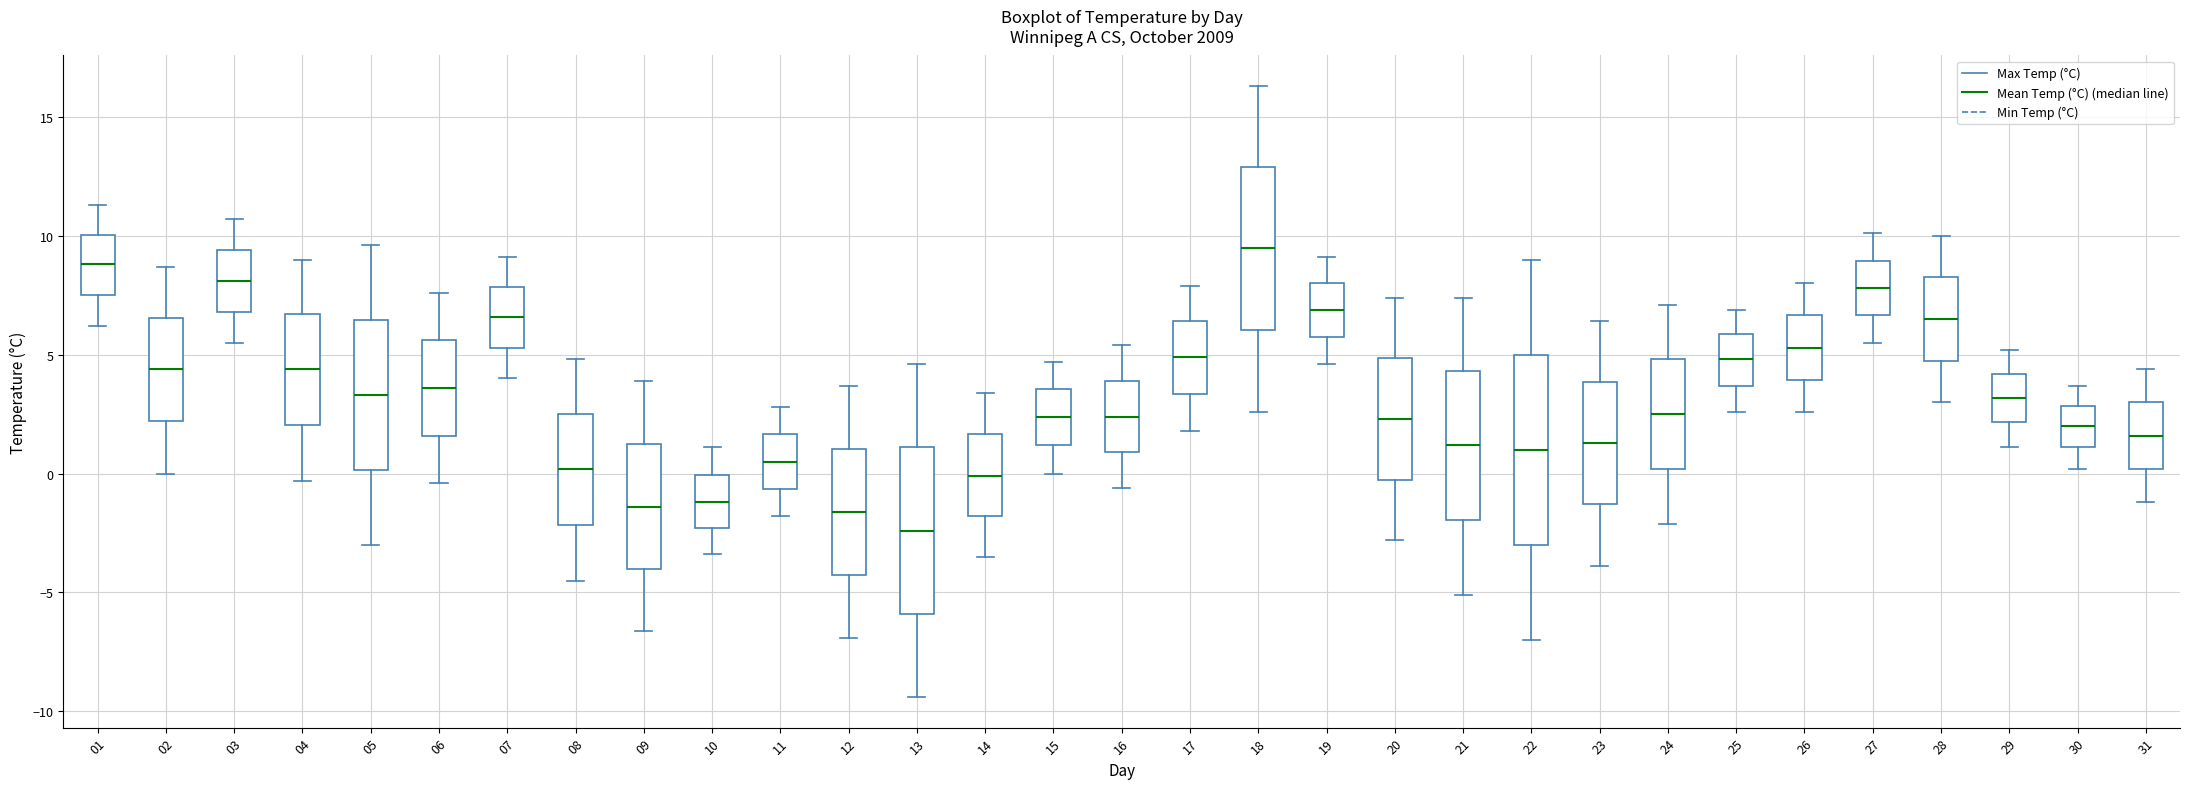

Reading left to right, transcribe this box plot: for each box, give where its median line is, the range the box spans, and where its two whiskers end, as read against the y-axis. The values are not printed on the chart, so give them approximately, as read against the axis.

01: median 9.0, box 7.5 to 10.0, whiskers 6.0 to 11.5
02: median 4.5, box 2.0 to 6.5, whiskers 0.0 to 8.5
03: median 8.0, box 7.0 to 9.5, whiskers 5.5 to 10.5
04: median 4.5, box 2.0 to 6.5, whiskers -0.5 to 9.0
05: median 3.5, box 0.0 to 6.5, whiskers -3.0 to 9.5
06: median 3.5, box 1.5 to 5.5, whiskers -0.5 to 7.5
07: median 6.5, box 5.5 to 8.0, whiskers 4.0 to 9.0
08: median 0.0, box -2.0 to 2.5, whiskers -4.5 to 5.0
09: median -1.5, box -4.0 to 1.5, whiskers -6.5 to 4.0
10: median -1.0, box -2.5 to 0.0, whiskers -3.5 to 1.0
11: median 0.5, box -0.5 to 1.5, whiskers -2.0 to 3.0
12: median -1.5, box -4.0 to 1.0, whiskers -7.0 to 3.5
13: median -2.5, box -6.0 to 1.0, whiskers -9.5 to 4.5
14: median 0.0, box -2.0 to 1.5, whiskers -3.5 to 3.5
15: median 2.5, box 1.0 to 3.5, whiskers 0.0 to 4.5
16: median 2.5, box 1.0 to 4.0, whiskers -0.5 to 5.5
17: median 5.0, box 3.5 to 6.5, whiskers 2.0 to 8.0
18: median 9.5, box 6.0 to 13.0, whiskers 2.5 to 16.5
19: median 7.0, box 6.0 to 8.0, whiskers 4.5 to 9.0
20: median 2.5, box 0.0 to 5.0, whiskers -3.0 to 7.5
21: median 1.0, box -2.0 to 4.5, whiskers -5.0 to 7.5
22: median 1.0, box -3.0 to 5.0, whiskers -7.0 to 9.0
23: median 1.5, box -1.5 to 4.0, whiskers -4.0 to 6.5
24: median 2.5, box 0.0 to 5.0, whiskers -2.0 to 7.0
25: median 5.0, box 3.5 to 6.0, whiskers 2.5 to 7.0
26: median 5.5, box 4.0 to 6.5, whiskers 2.5 to 8.0
27: median 8.0, box 6.5 to 9.0, whiskers 5.5 to 10.0
28: median 6.5, box 5.0 to 8.5, whiskers 3.0 to 10.0
29: median 3.0, box 2.0 to 4.0, whiskers 1.0 to 5.0
30: median 2.0, box 1.0 to 3.0, whiskers 0.0 to 3.5
31: median 1.5, box 0.0 to 3.0, whiskers -1.0 to 4.5